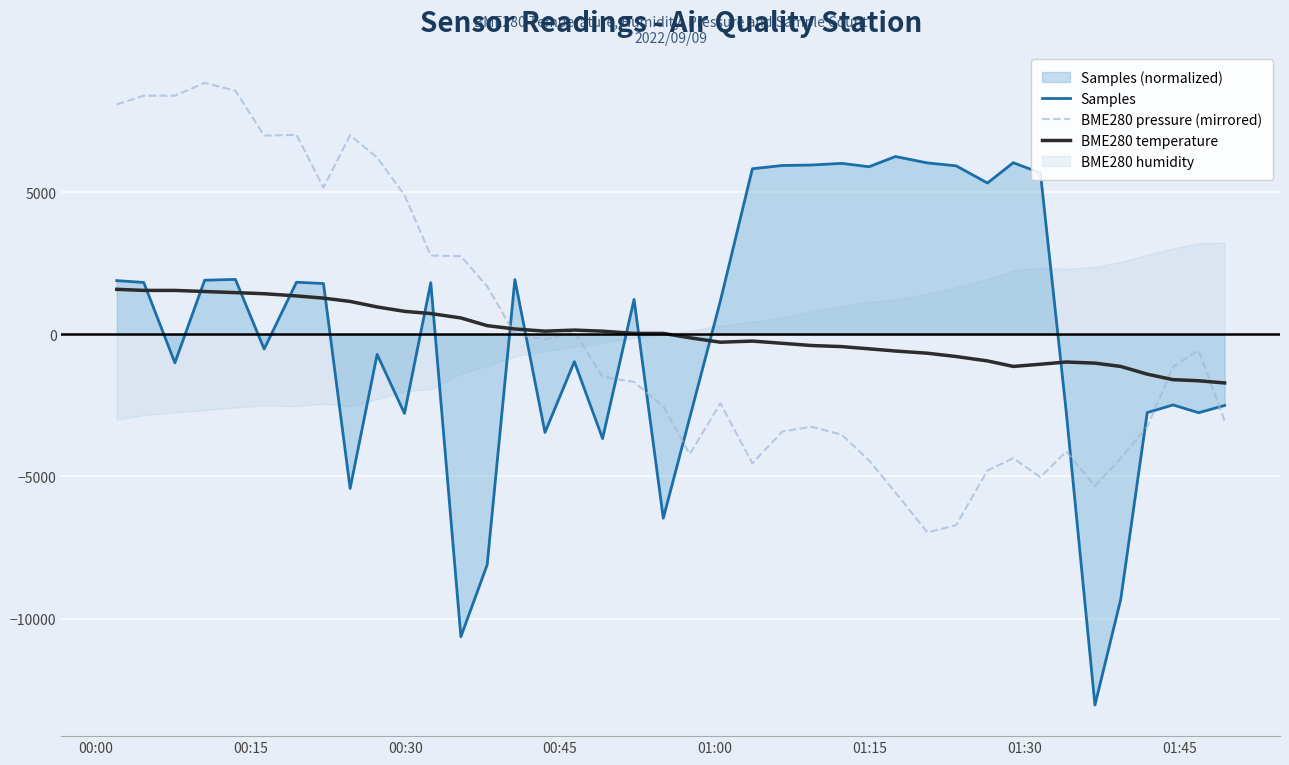

What is the lowest value of the Samples series?

-13038.5